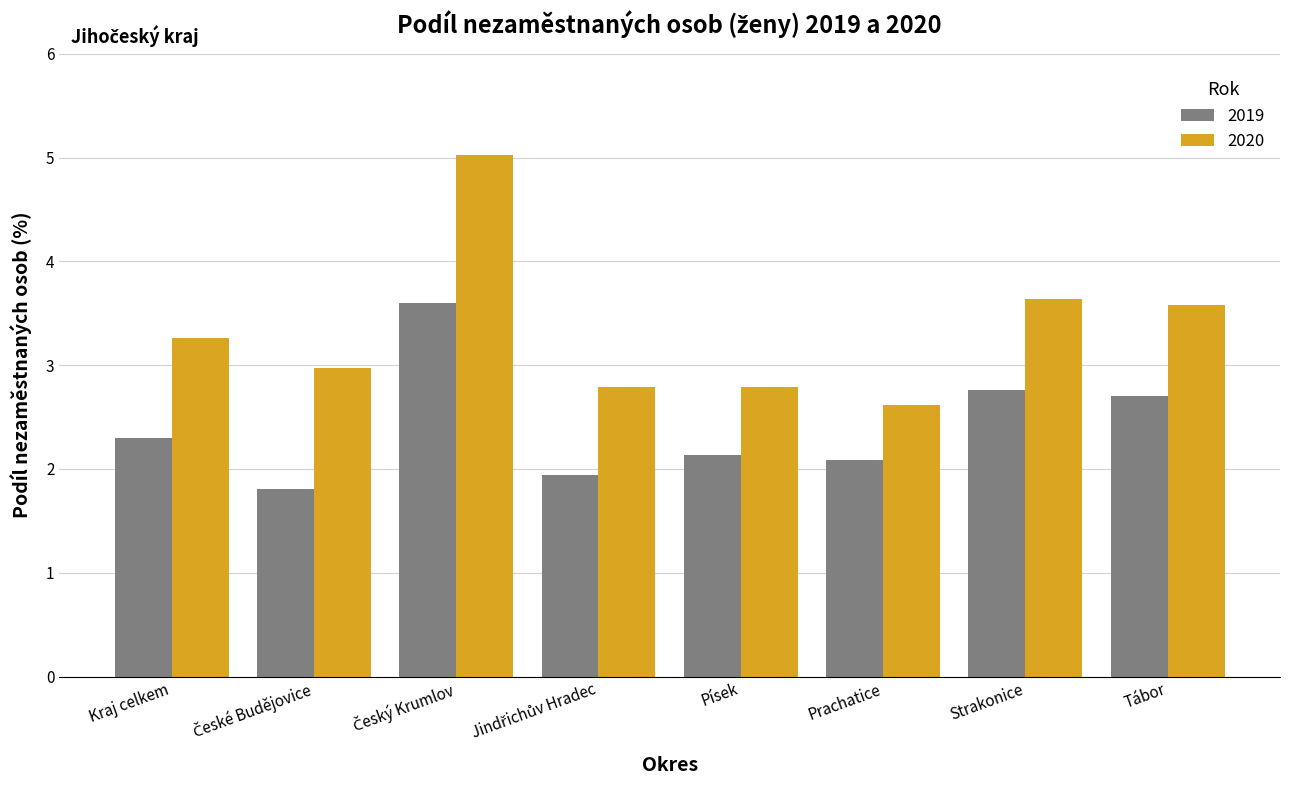

Reading left to right, transcribe all the data shown in this chart.

2019: 2.3	1.8	3.6	1.9	2.1	2.1	2.8	2.7
2020: 3.3	3.0	5.0	2.8	2.8	2.6	3.6	3.6